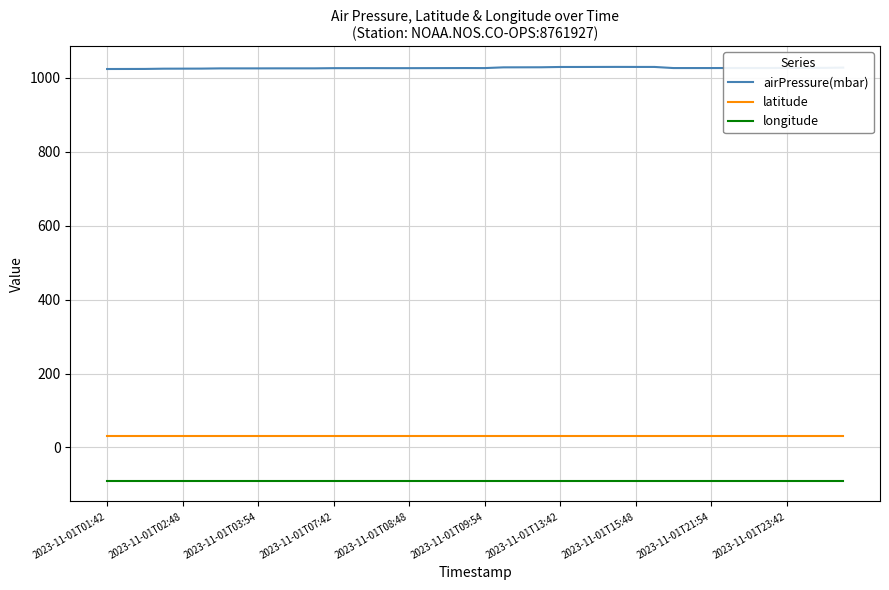

What is the maximum value shown in the chart?

1029.2